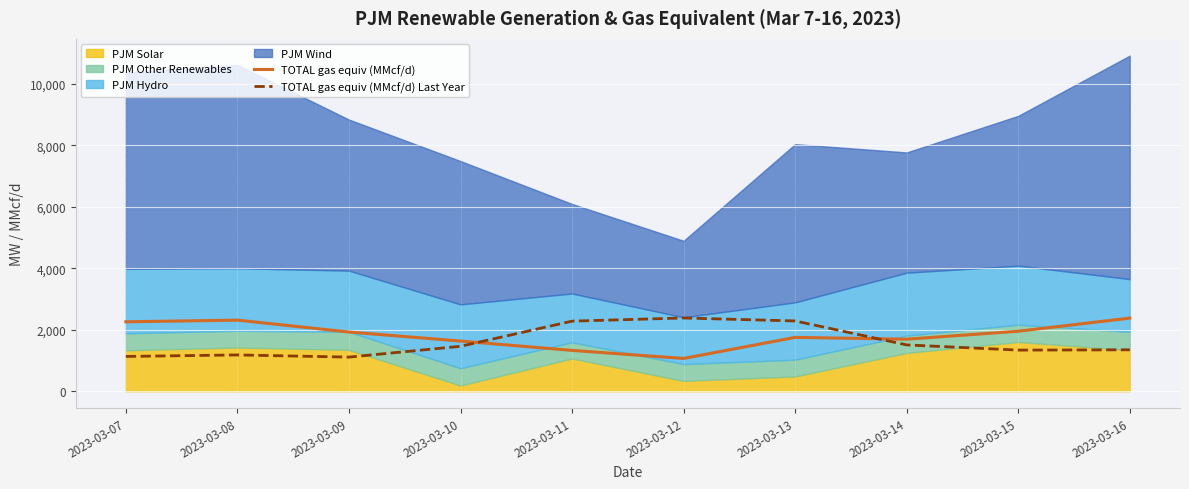

Which series ends up on top after the final intersection of TOTAL gas equiv (MMcf/d) Last Year and TOTAL gas equiv (MMcf/d)?

TOTAL gas equiv (MMcf/d)